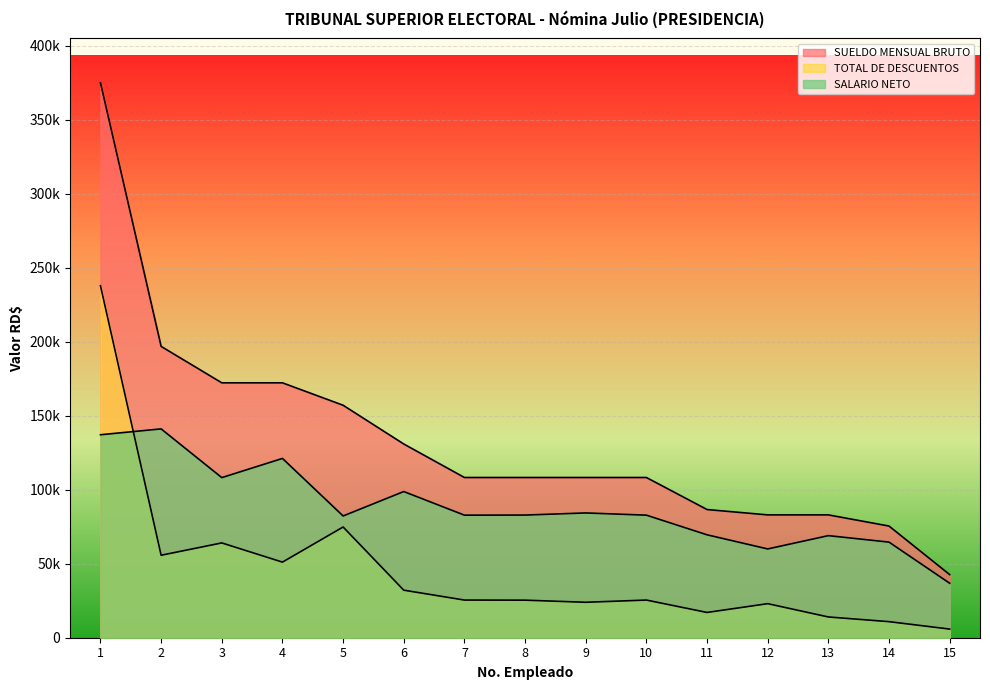

Reading right to left, what are all the values shown in this chart?

SUELDO MENSUAL BRUTO: 42652.6	75462.2	83008.4	83008.4	86617.5	108271.9	108271.9	108271.9	108271.9	130910.5	157095.4	172250.7	172250.7	196858.0	375000.0
TOTAL DE DESCUENTOS: 5837.8	10856.1	14027.0	23014.4	17076.6	25450.0	23950.0	25382.3	25450.0	32125.8	74820.0	51086.3	64061.2	55742.6	237831.4
SALARIO NETO: 36814.8	64606.1	68981.4	59994.0	69540.9	82821.8	84321.8	82889.6	82821.8	98784.8	82275.4	121164.4	108189.5	141115.3	137168.6